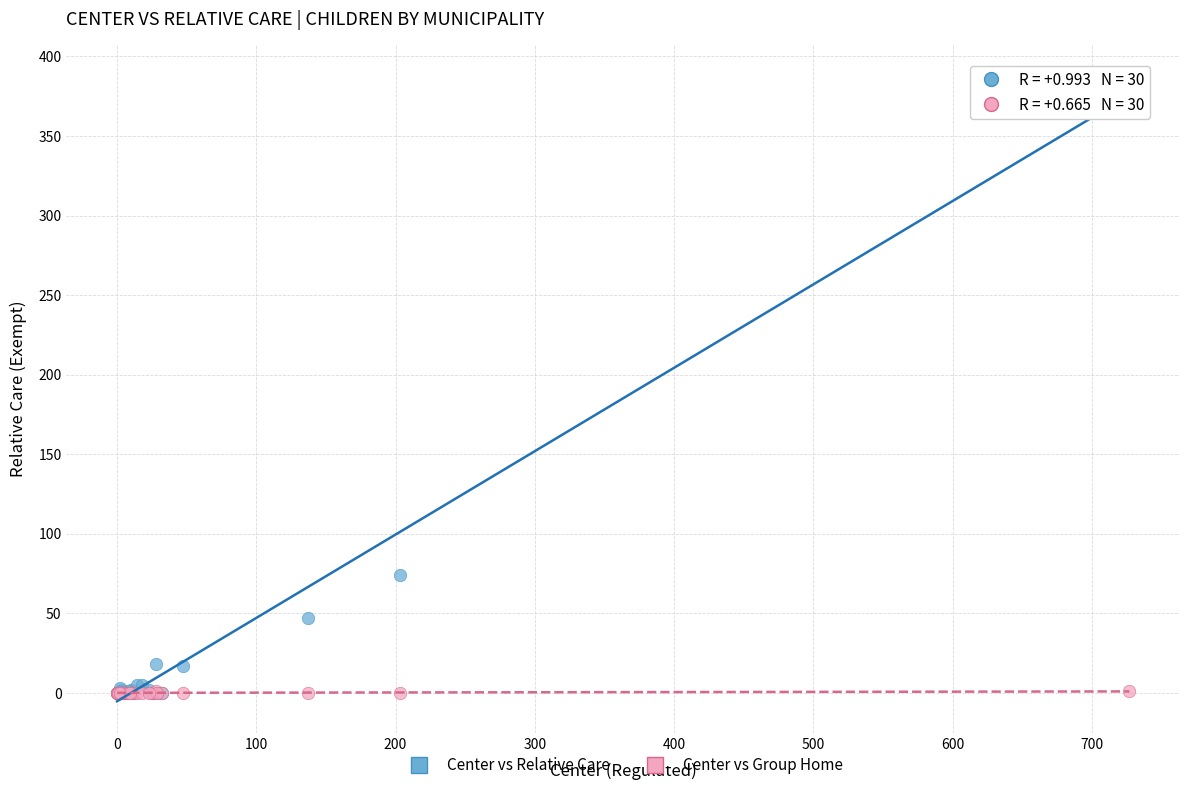

Across all series, what Y value is closest to 194?

74